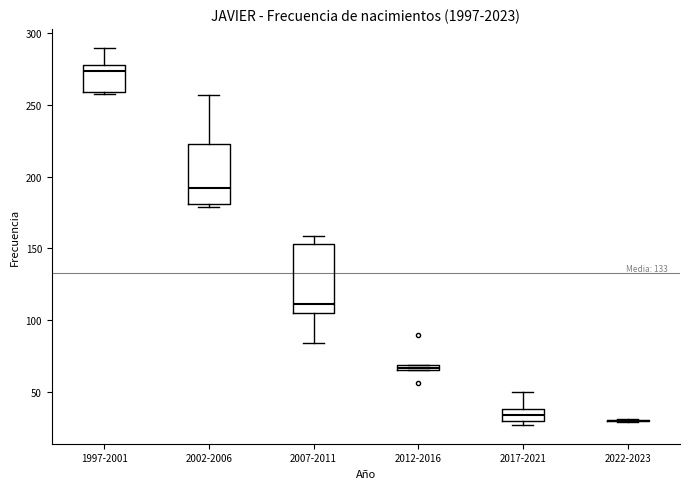

Where is the upper edge of the box for 1997-2001 on the y-axis? The values are not printed on the chart, so give them approximately, as read against the axis.

280